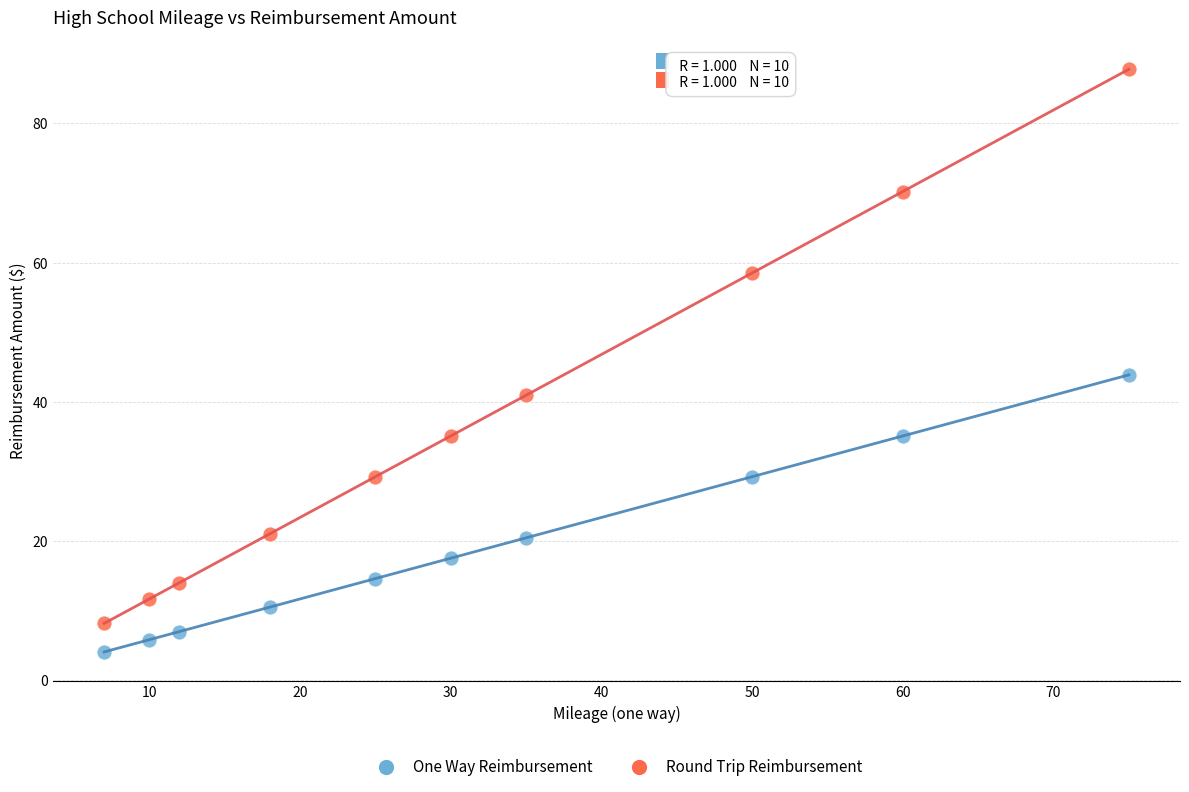

What are all the series names shown in the legend?

One Way Reimbursement, Round Trip Reimbursement